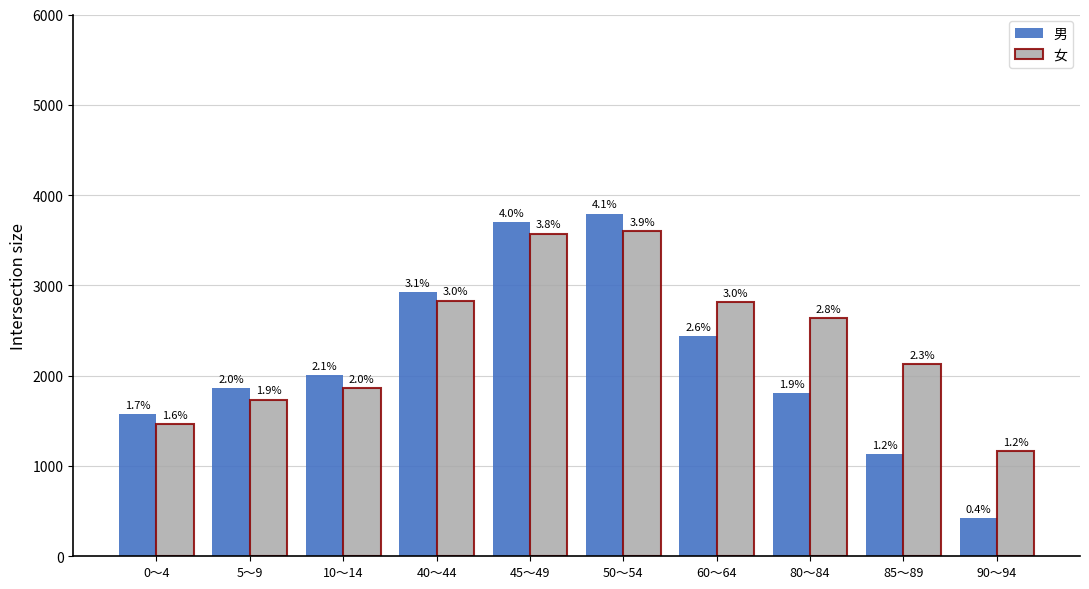

Rank the series at 80～84 from highest to lowest value.

女, 男